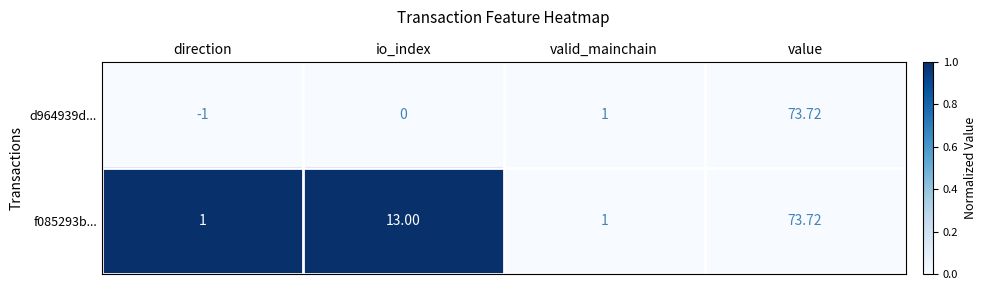

At which label is d964939d... closest to 36?

valid_mainchain